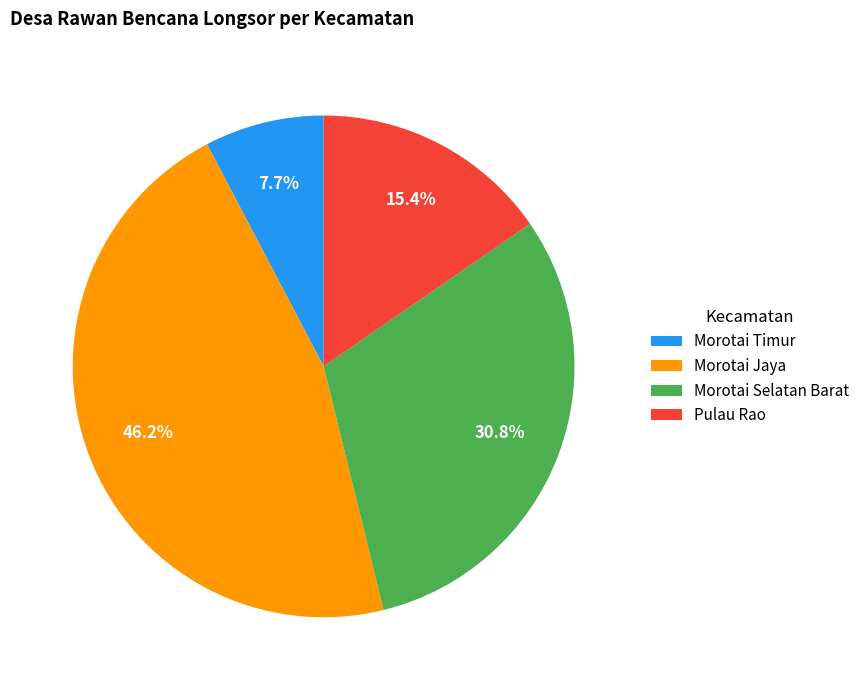

Which slice is the smallest?

Morotai Timur